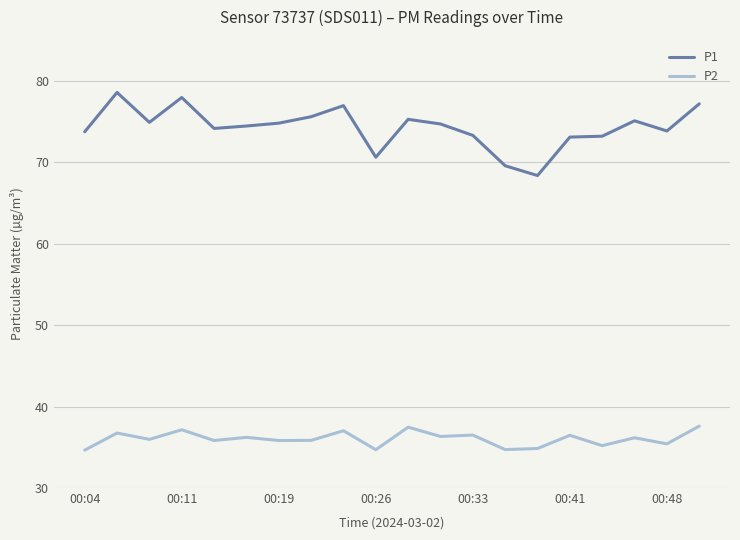

Which series has the largest total across all categories?

P1